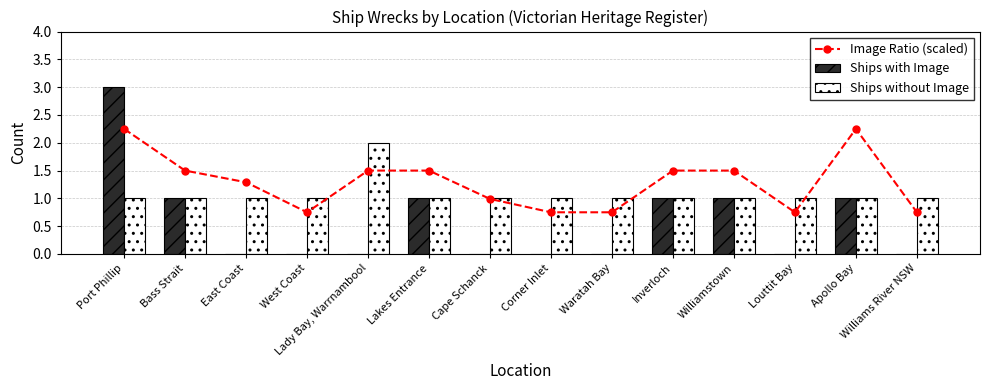

Which label corresponds to the smallest value in the chart?

East Coast